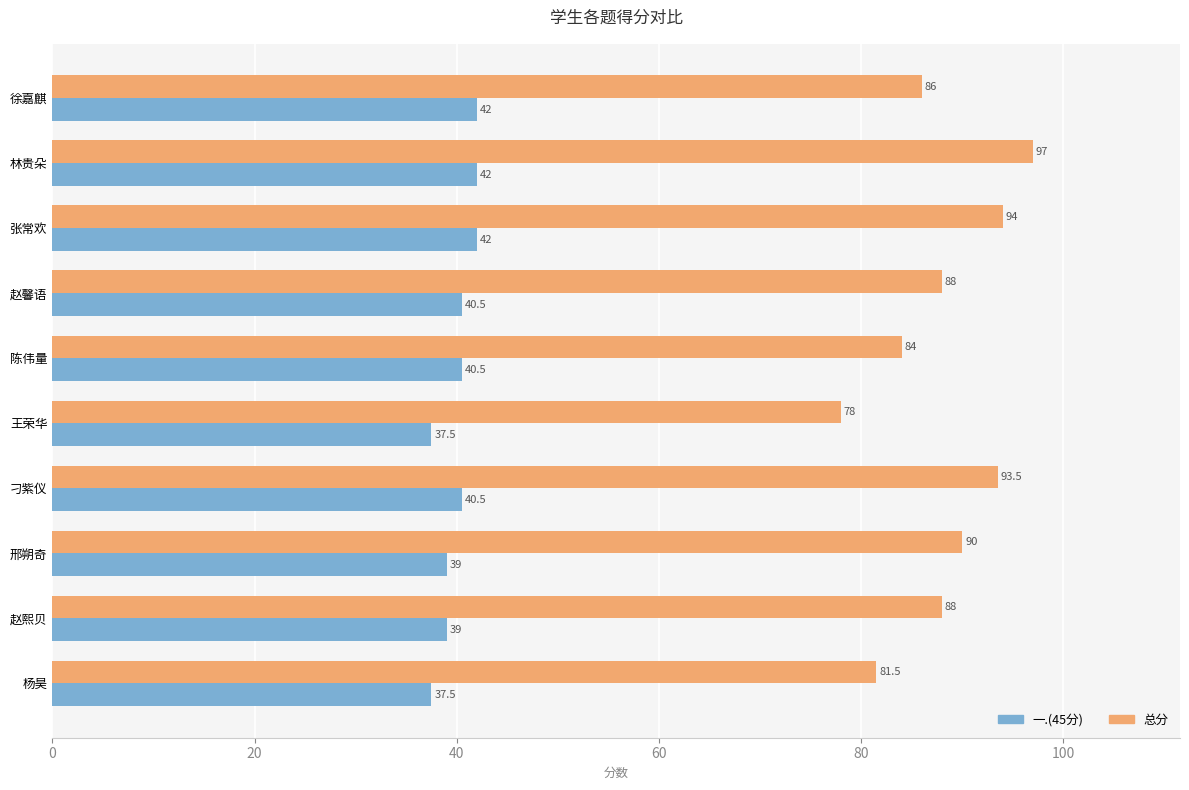

What is the highest value of the 一.(45分) series?

42.0